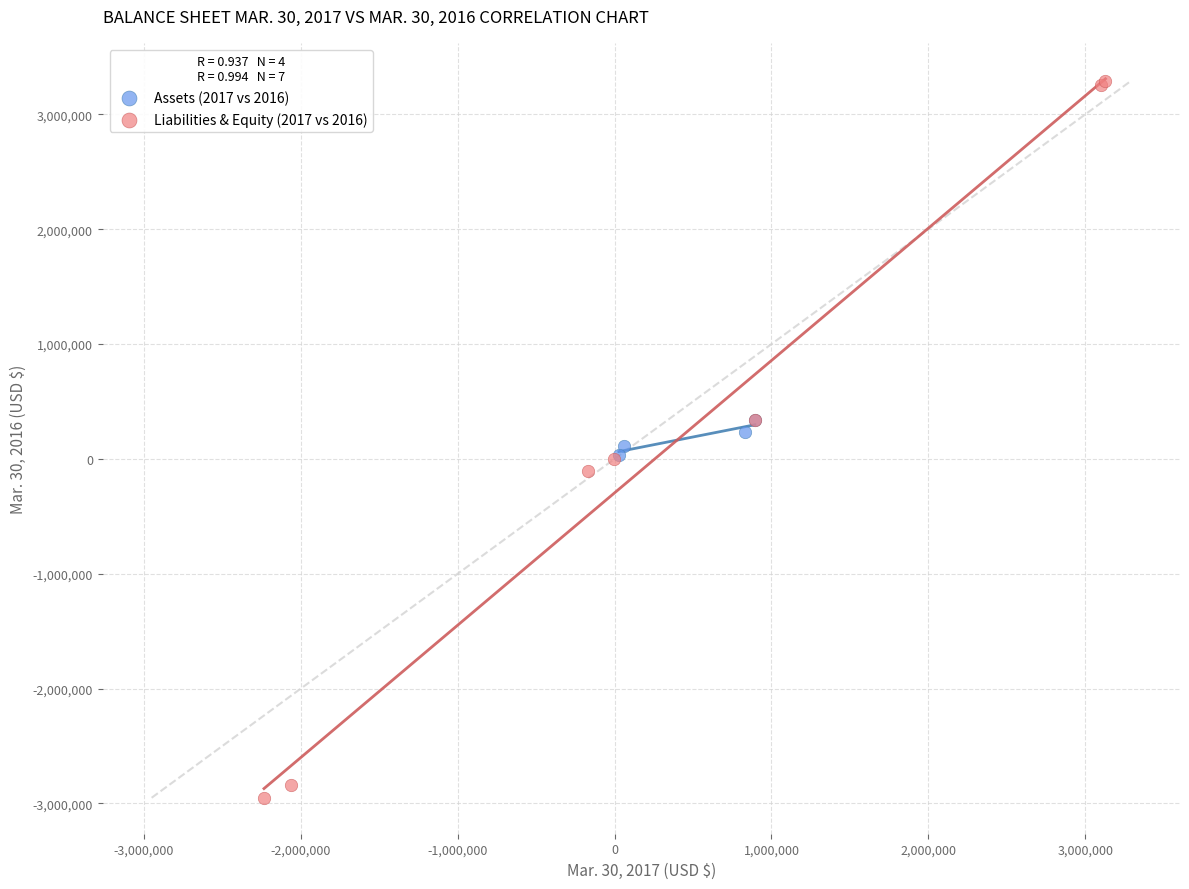

Which series reaches the maximum Y coordinate?

Liabilities & Equity (2017 vs 2016)